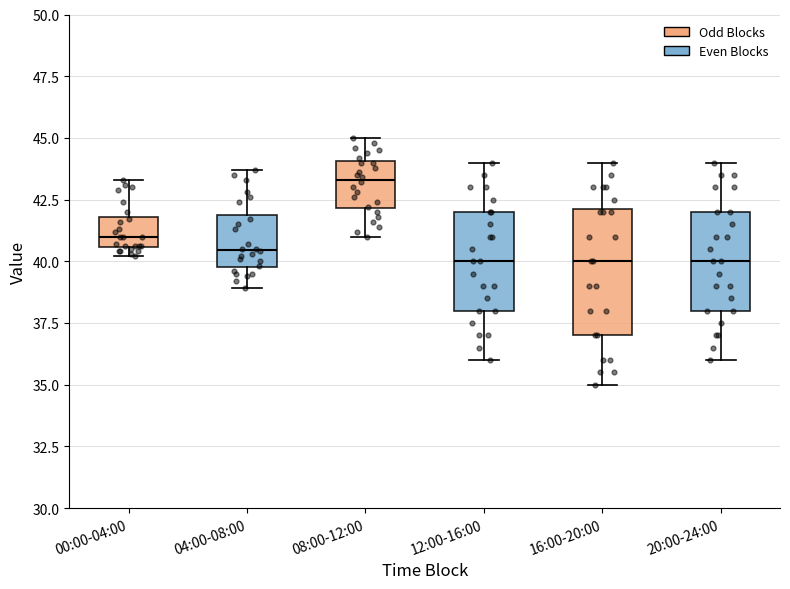

Reading left to right, transcribe this box plot: for each box, give where its median line is, the range the box spans, and where its two whiskers end, as read against the y-axis. The values are not printed on the chart, so give them approximately, as read against the axis.

00:00-04:00: median 41.0, box 40.5 to 42.0, whiskers 40.0 to 43.5
04:00-08:00: median 40.5, box 40.0 to 42.0, whiskers 39.0 to 43.5
08:00-12:00: median 43.5, box 42.0 to 44.0, whiskers 41.0 to 45.0
12:00-16:00: median 40.0, box 38.0 to 42.0, whiskers 36.0 to 44.0
16:00-20:00: median 40.0, box 37.0 to 42.0, whiskers 35.0 to 44.0
20:00-24:00: median 40.0, box 38.0 to 42.0, whiskers 36.0 to 44.0